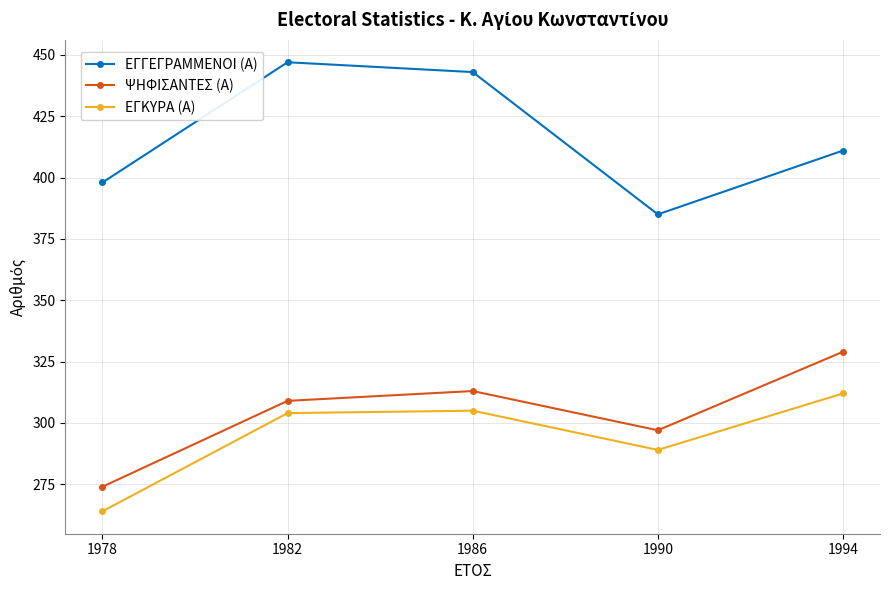

How many interior local peaks does the ΕΓΚΥΡΑ (Α) series have?

1